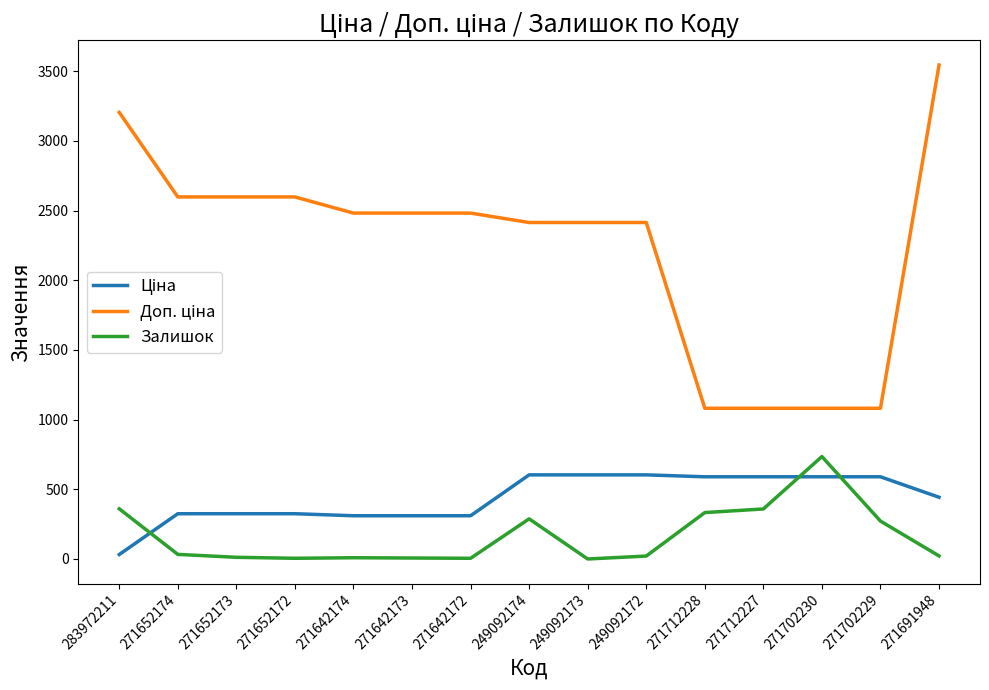

What is the total value across all series at 271702230?

2406.6